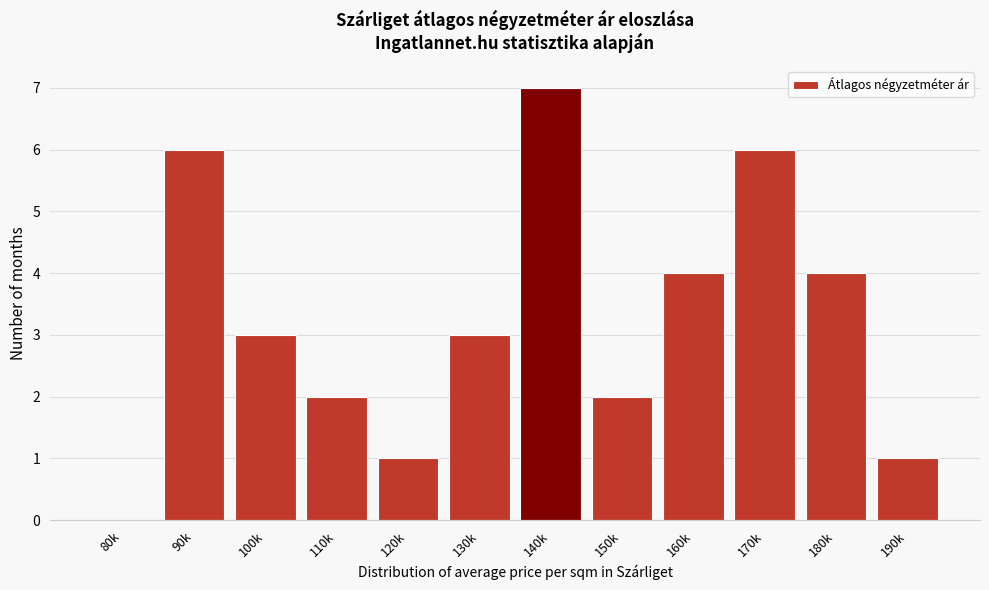

Reading left to right, list all the values displayed in this chart.

80k=0	90k=6	100k=3	110k=2	120k=1	130k=3	140k=7	150k=2	160k=4	170k=6	180k=4	190k=1